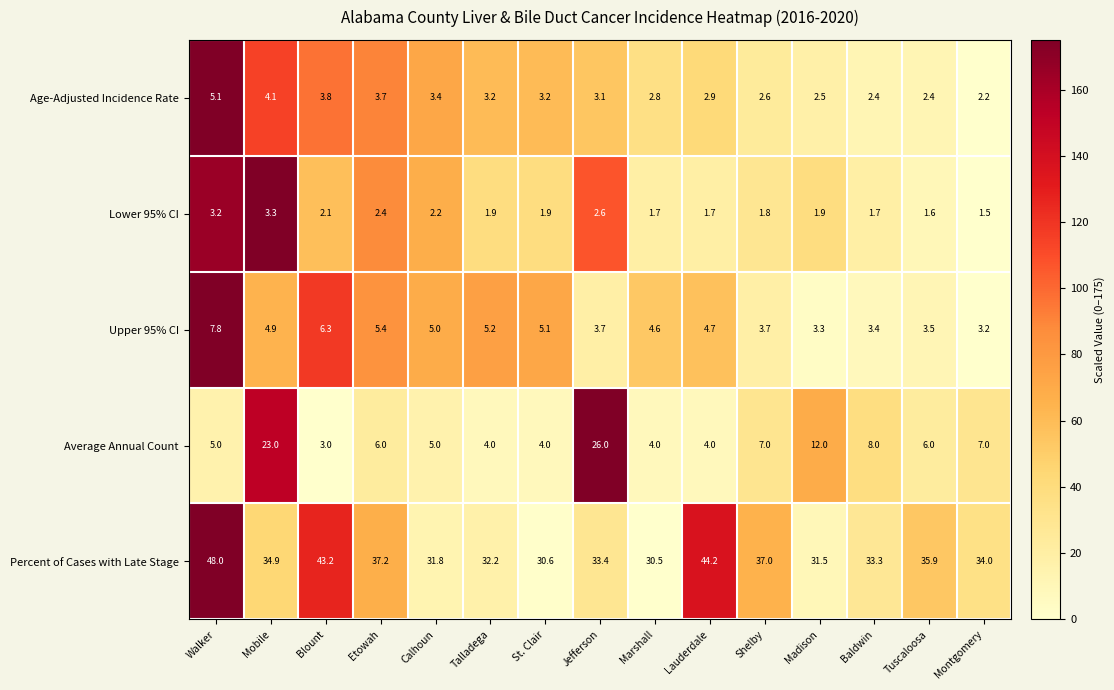

What is the sum of the Age-Adjusted Incidence Rate values at Walker and Baldwin?

7.5